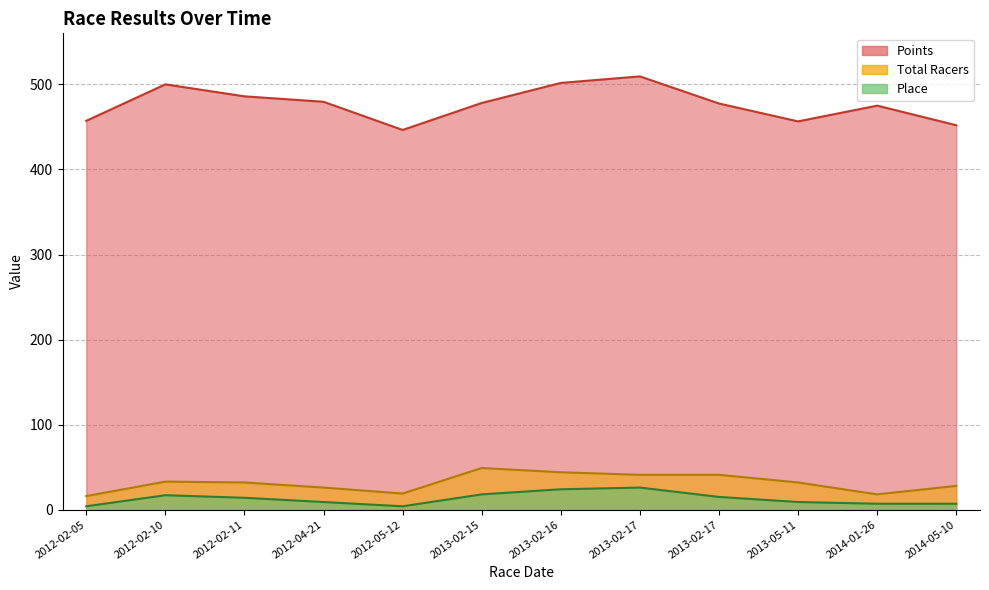

True or false: Place and Points intersect in this chart.

False